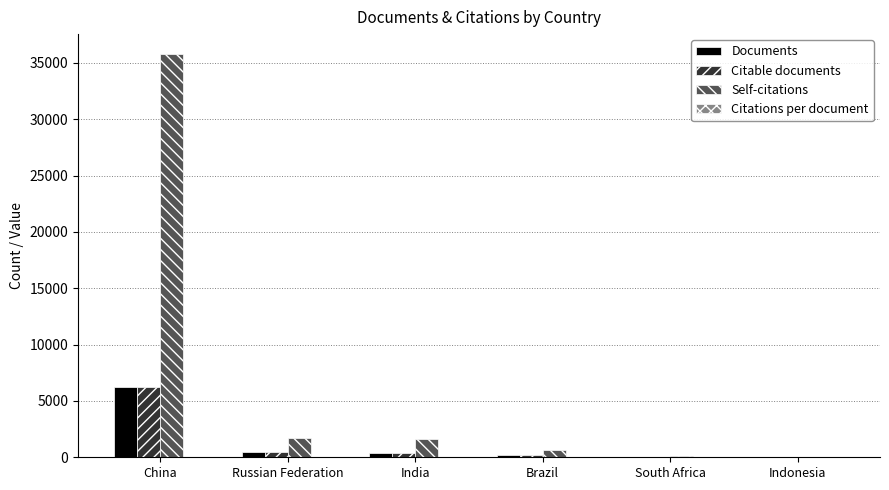

What is the sum of all Documents values?

7351.0